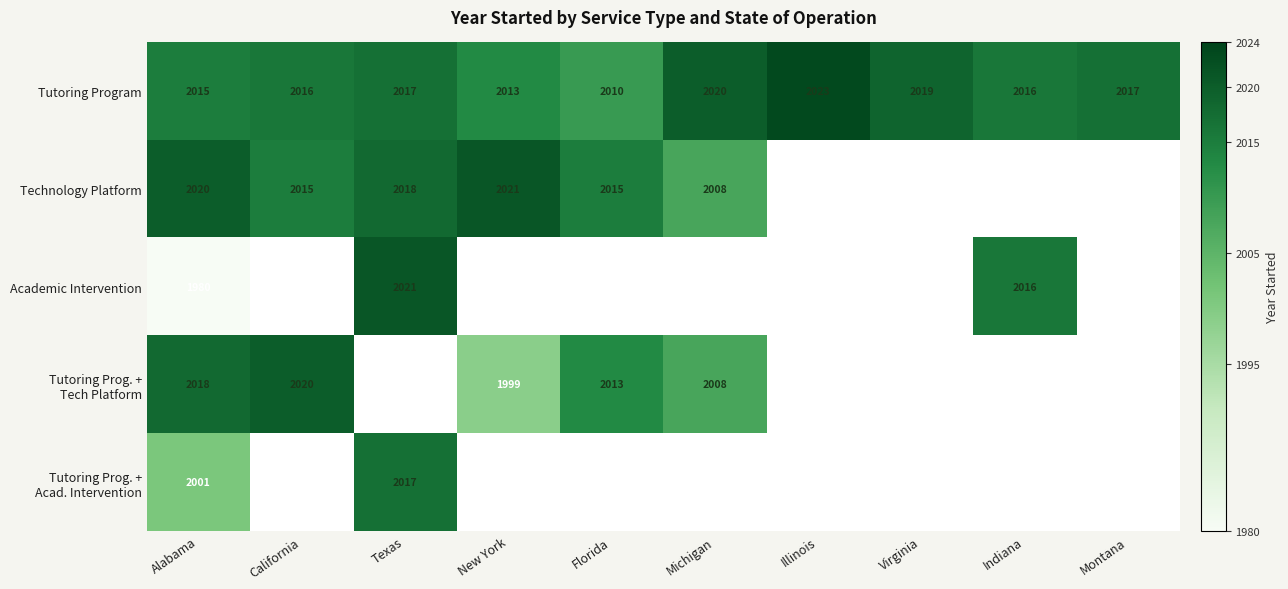

The value of Tutoring Program at Texas is 1080. True or false?

False